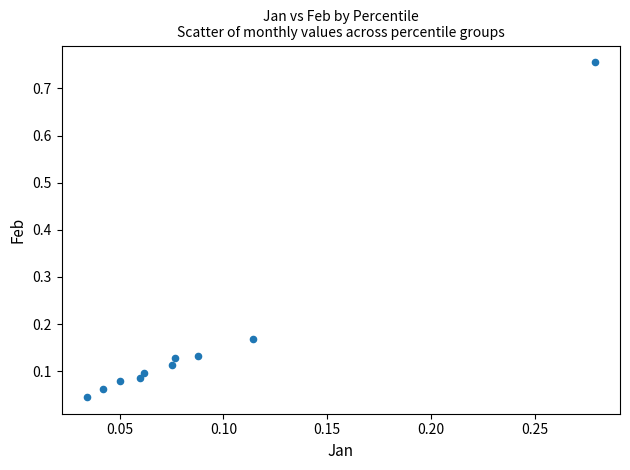

What is the range of Y values (max minus min)?

0.7